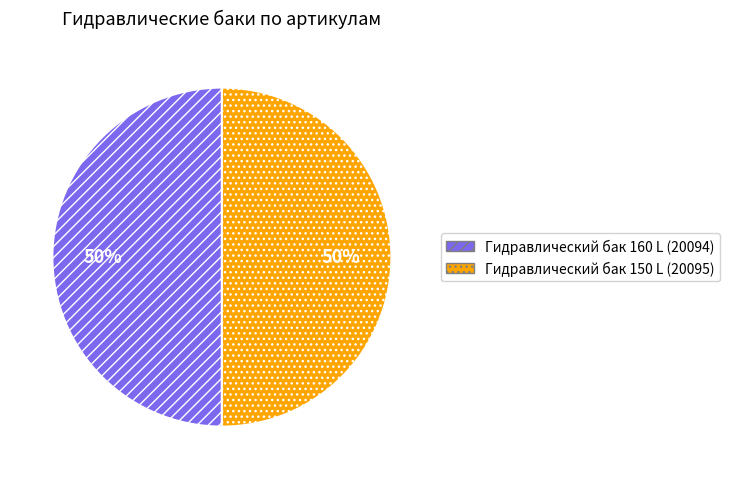

To the nearest percent, what portion does Гидравлический бак 150 L (20095) represent?

50%